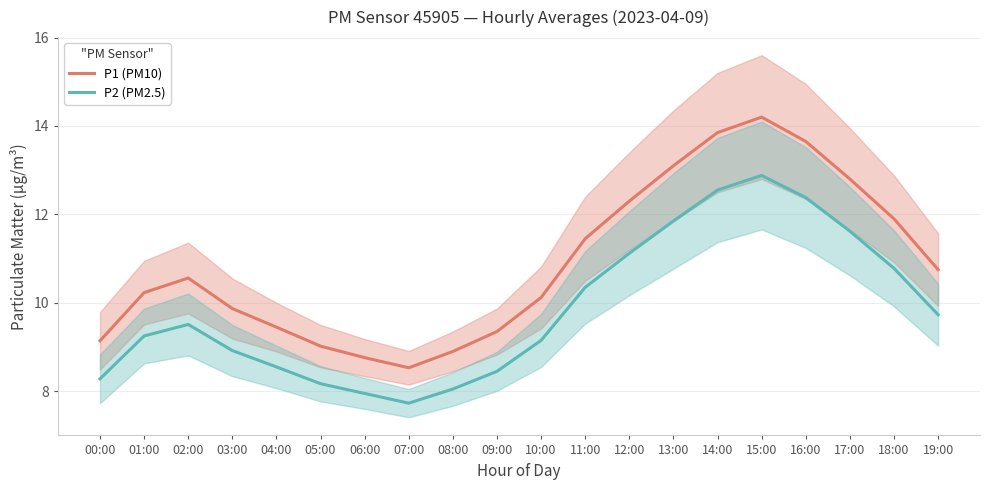

Rank the categories by P2 (PM2.5) value from lowest to highest.

07:00, 06:00, 08:00, 05:00, 00:00, 09:00, 04:00, 03:00, 10:00, 01:00, 02:00, 19:00, 11:00, 18:00, 12:00, 17:00, 13:00, 16:00, 14:00, 15:00